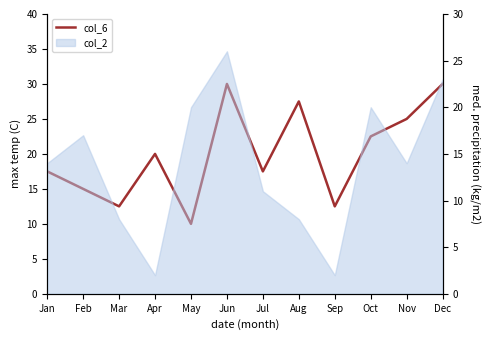

At which label does the data first exceed 20?

Jun